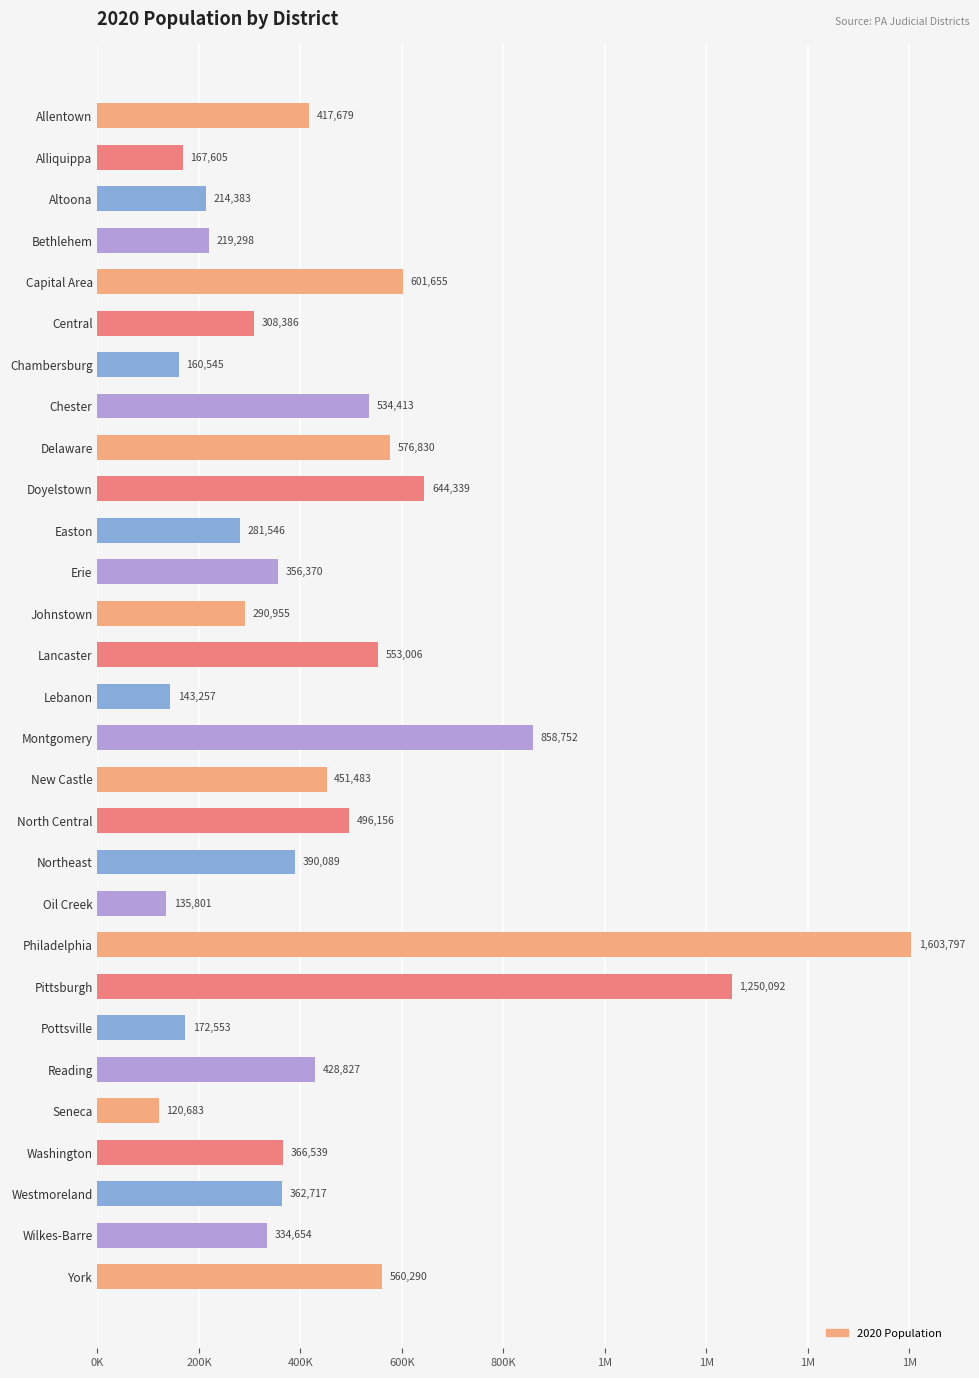

Are the bars horizontal?

Yes